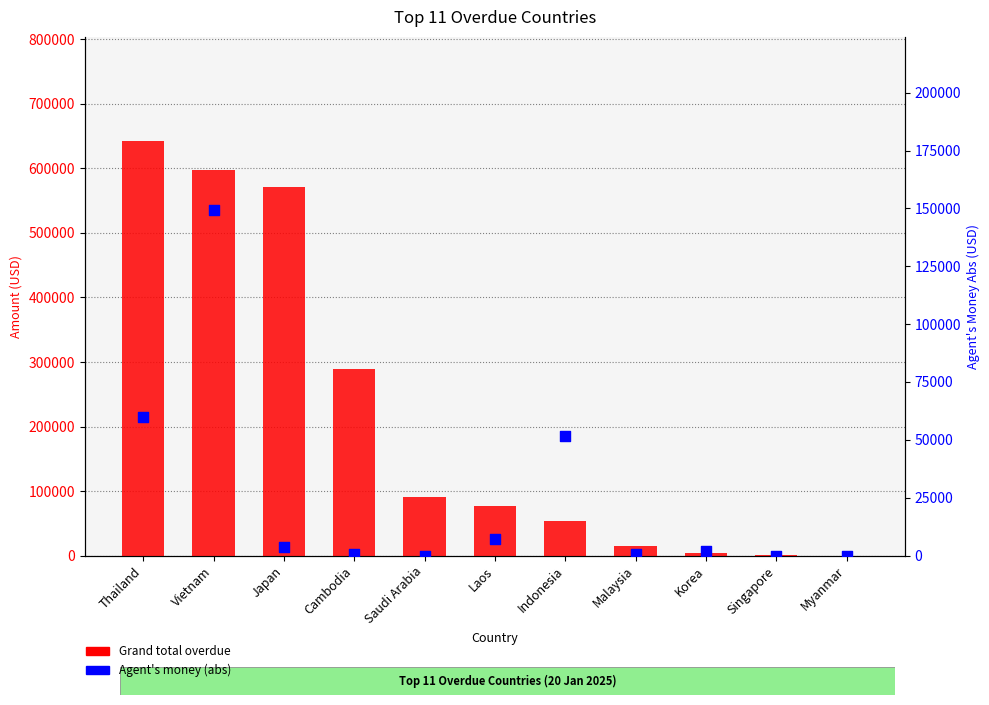

At which category is the sum across all series the highest?

Vietnam